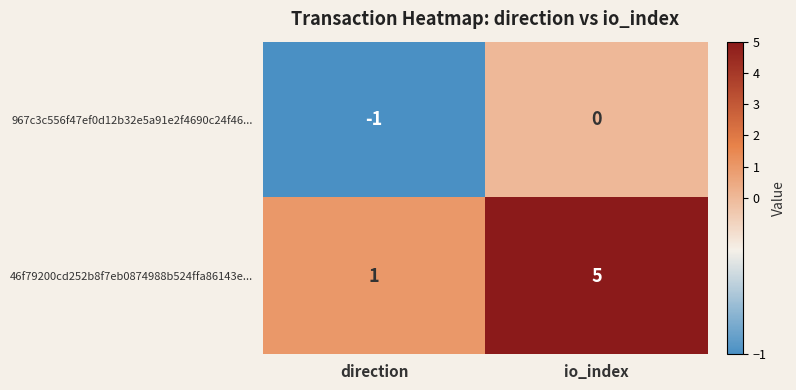

Which series has the widest spread of values?

46f79200cd252b8f7eb0874988b524ffa86143e...